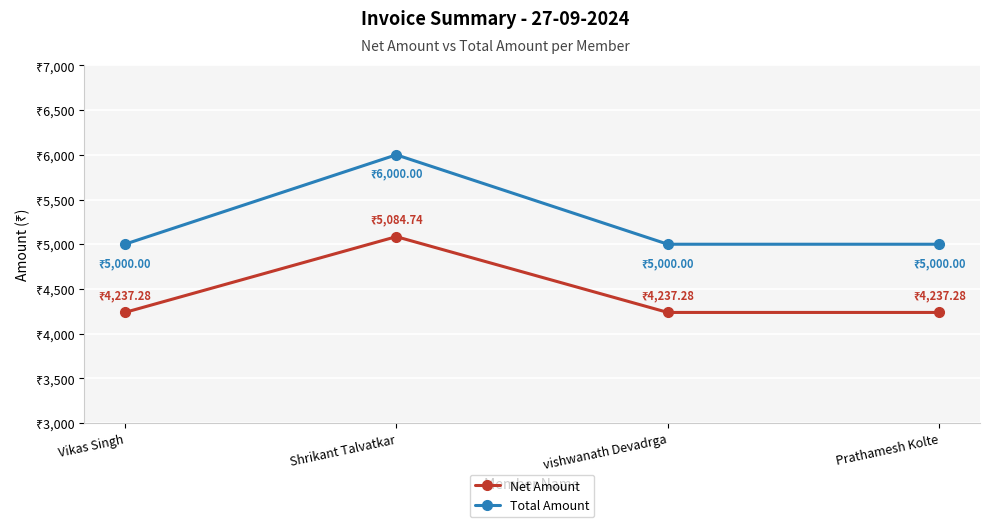

What is the value of the Total Amount point at the 1st from the left?

5000.0